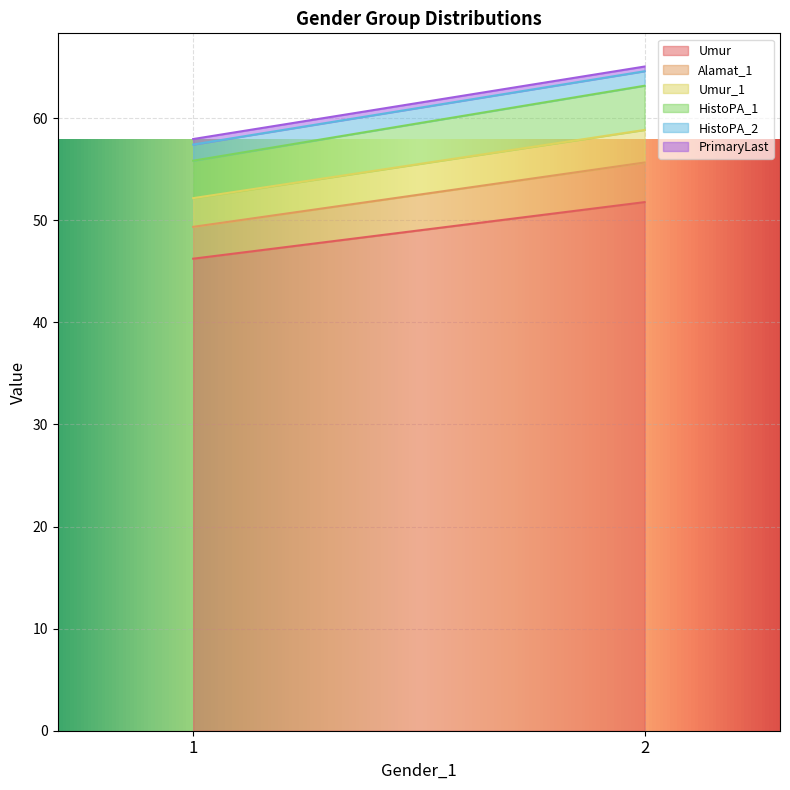

Between 1 and 2, which series saw the biggest shift?

Umur